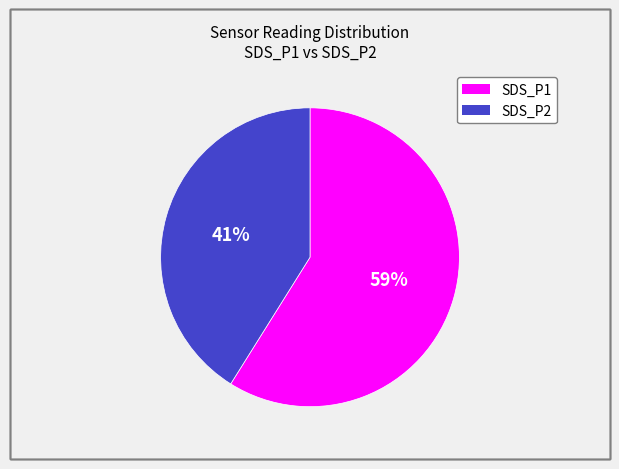

Do SDS_P1 and SDS_P2 together represent more than half of the pie?

Yes